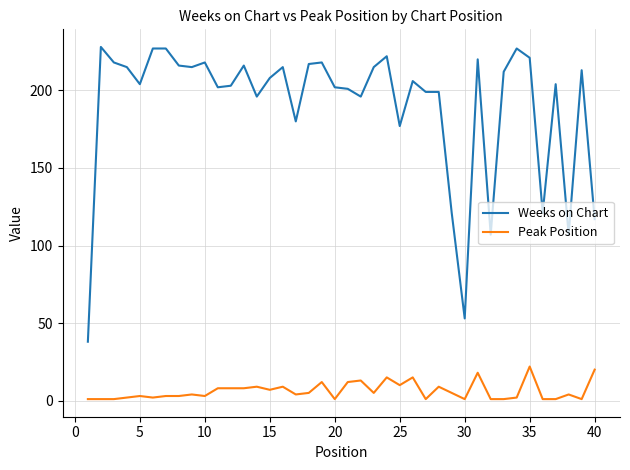

Rank the series by their maximum value, from highest to lowest.

Weeks on Chart, Peak Position